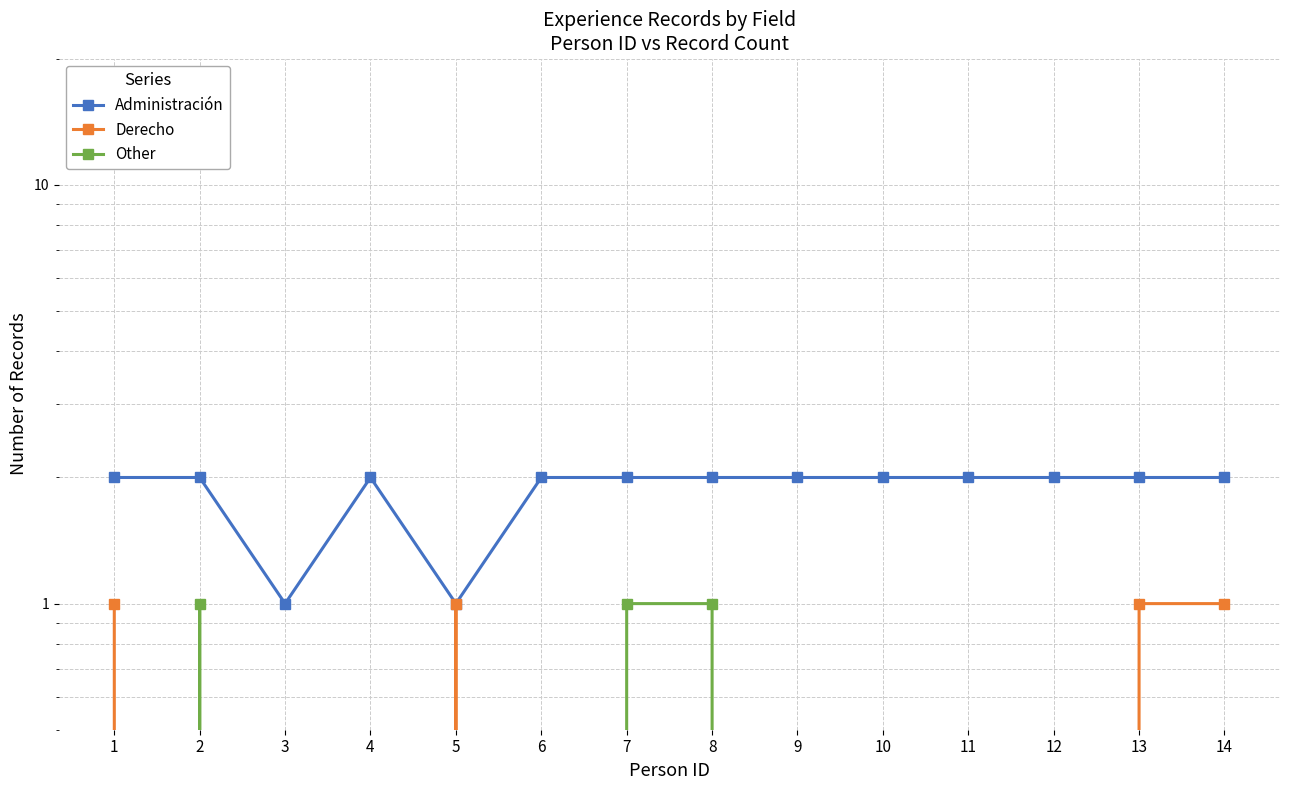

Reading left to right, extract all data points from this chart.

Administración: 1=2	2=2	3=1	4=2	5=1	6=2	7=2	8=2	9=2	10=2	11=2	12=2	13=2	14=2
Derecho: 1=1	2=0	3=0	4=0	5=1	6=0	7=0	8=0	9=0	10=0	11=0	12=0	13=1	14=1
Other: 1=0	2=1	3=0	4=0	5=0	6=0	7=1	8=1	9=0	10=0	11=0	12=0	13=0	14=0